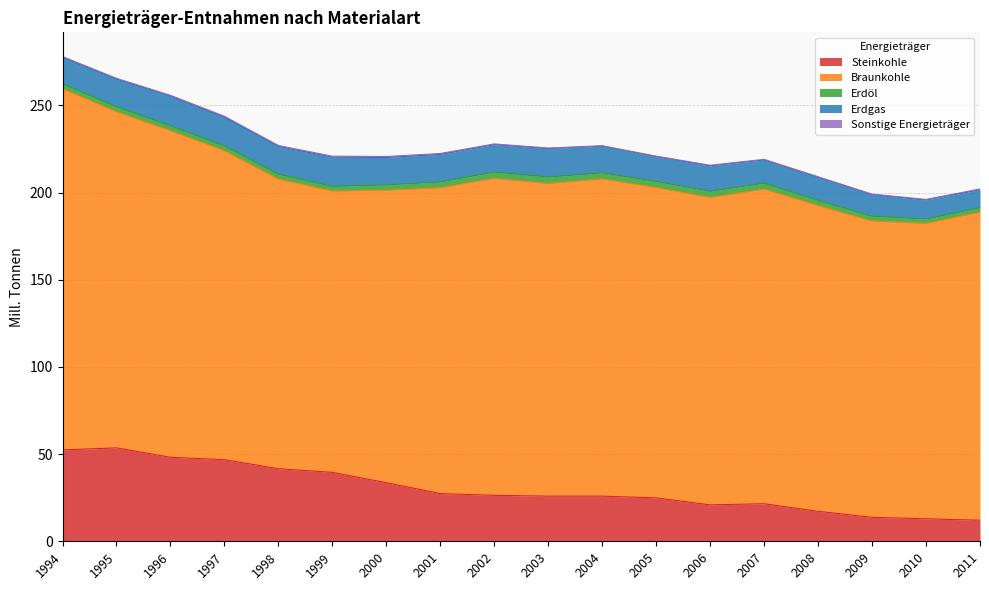

Where is the first local minimum for Erdgas?

1998